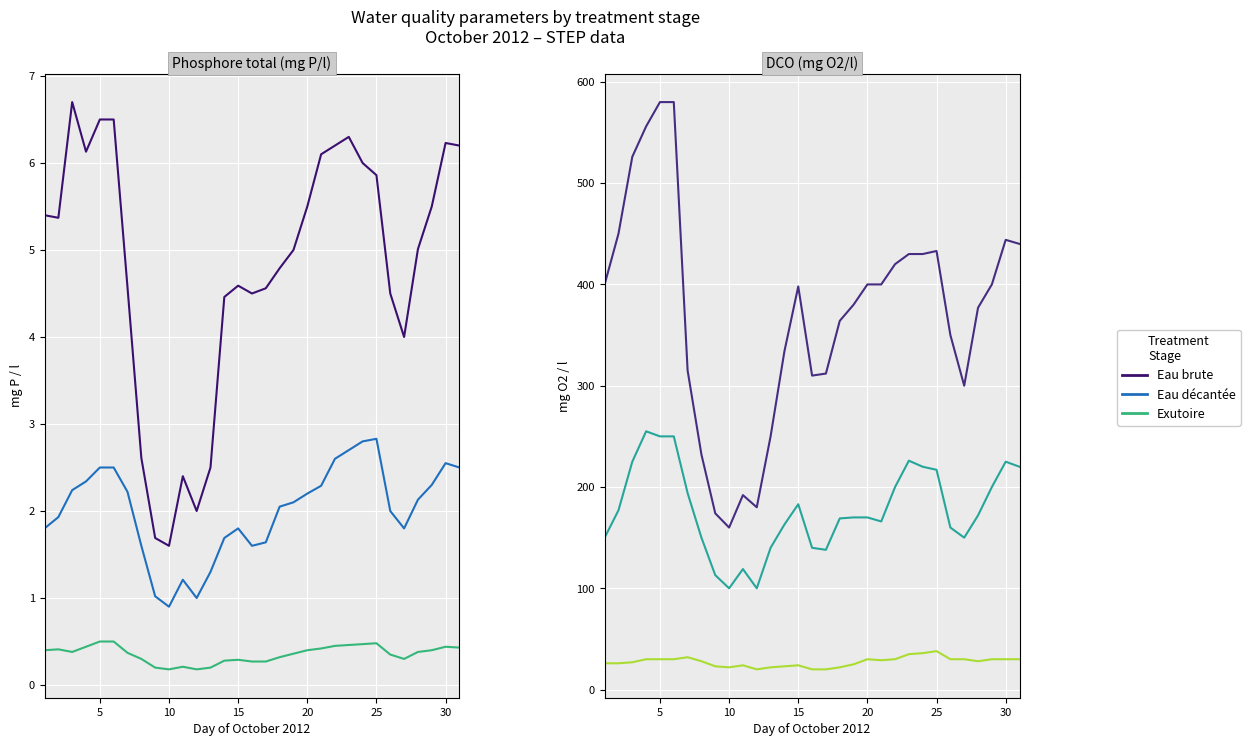

How many lines are shown in the chart?

6